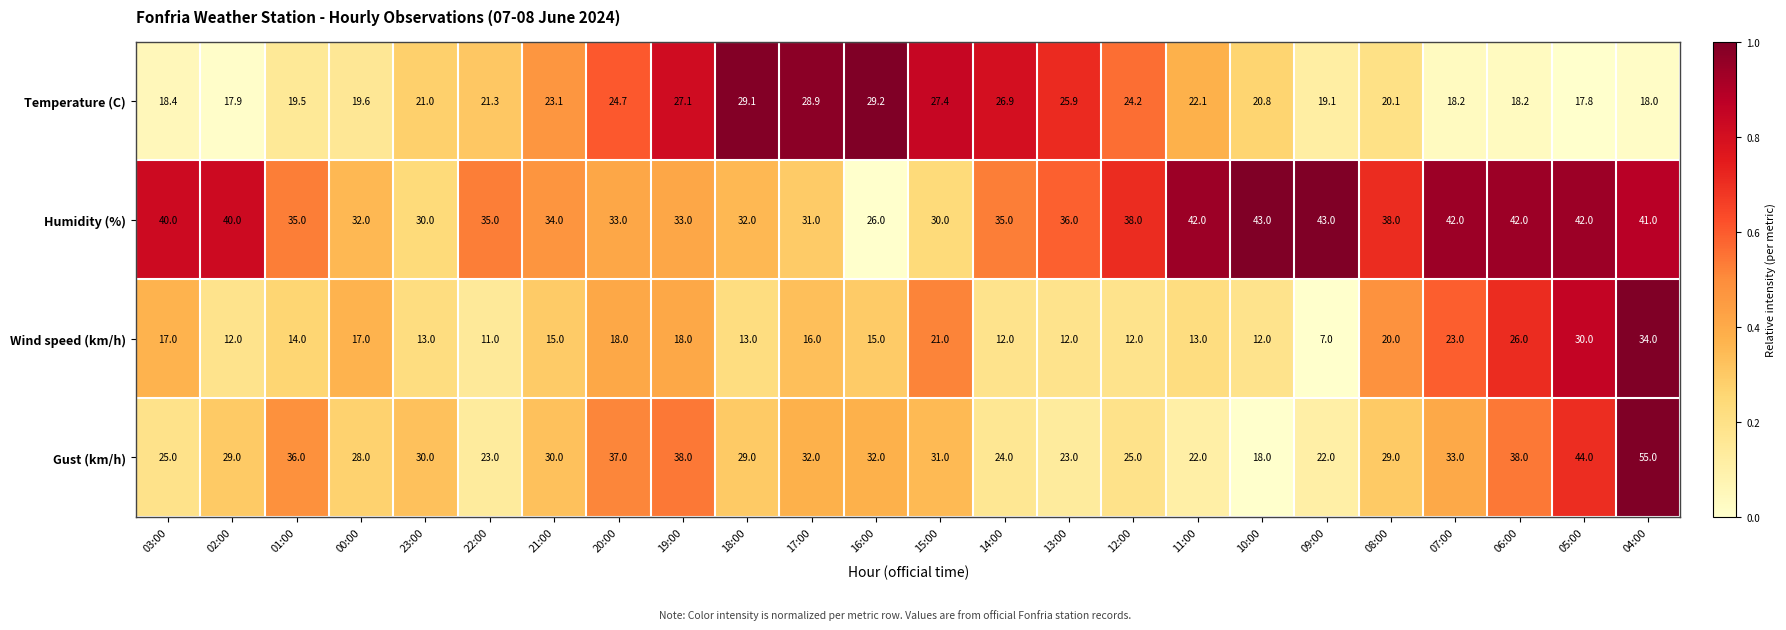

Which label corresponds to the smallest value in the chart?

09:00